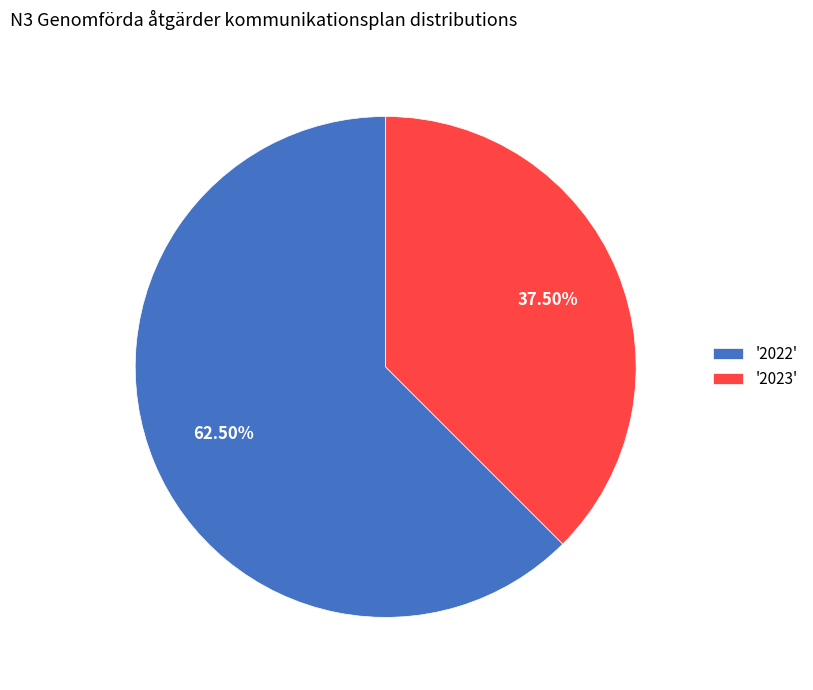

Between '2023' and '2022', which is larger?

'2022'